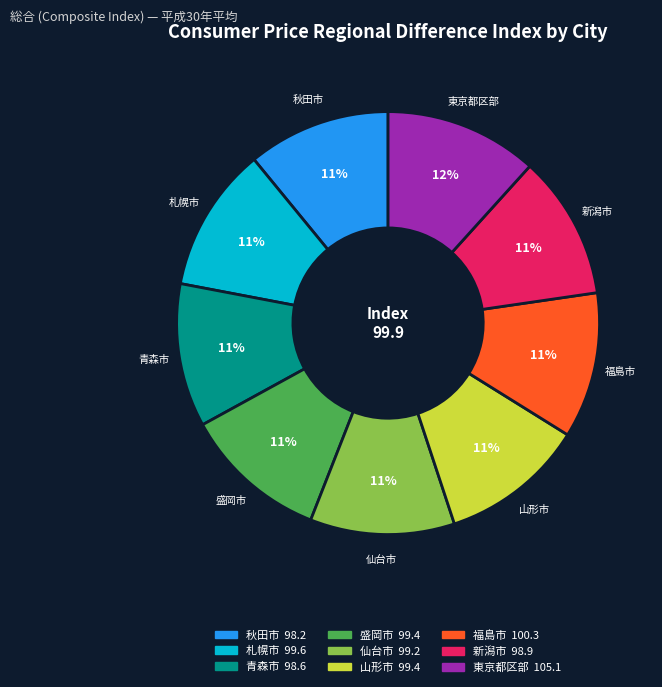

Between 東京都区部 and 札幌市, which is larger?

東京都区部